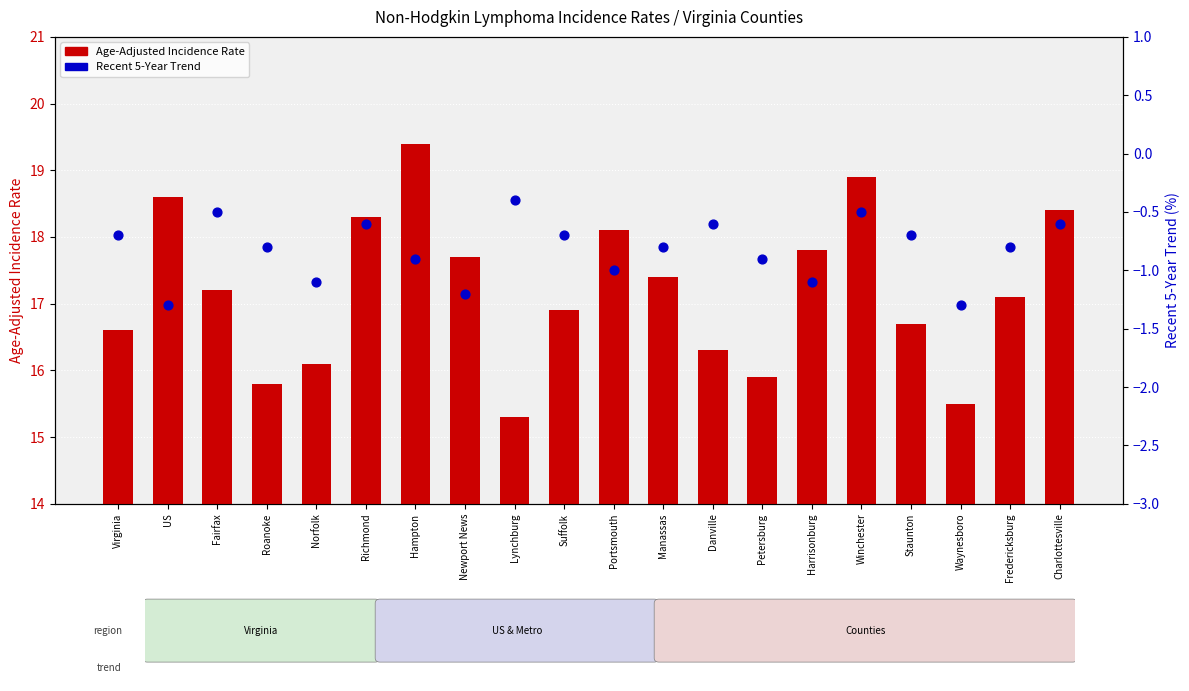

Which series reaches the maximum Y coordinate?

Age-Adjusted Incidence Rate